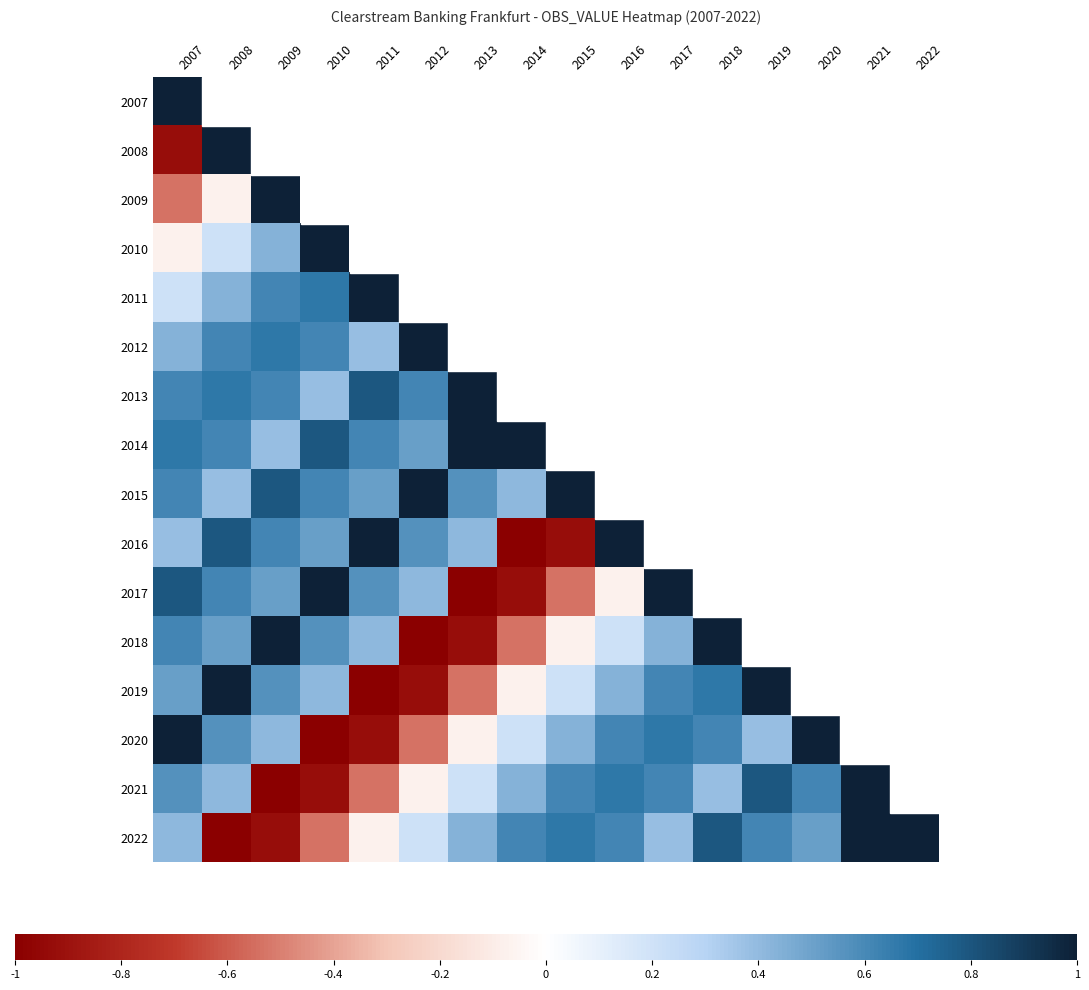

At which label is 2008 closest to 0?

2007